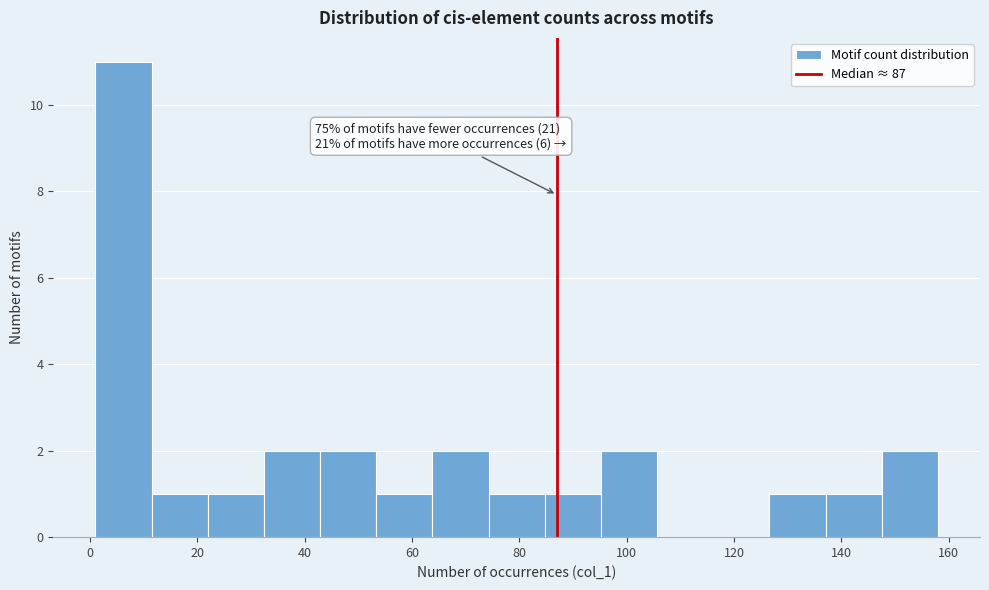

Which range on the x-axis has the tallest bar?

2 to 12